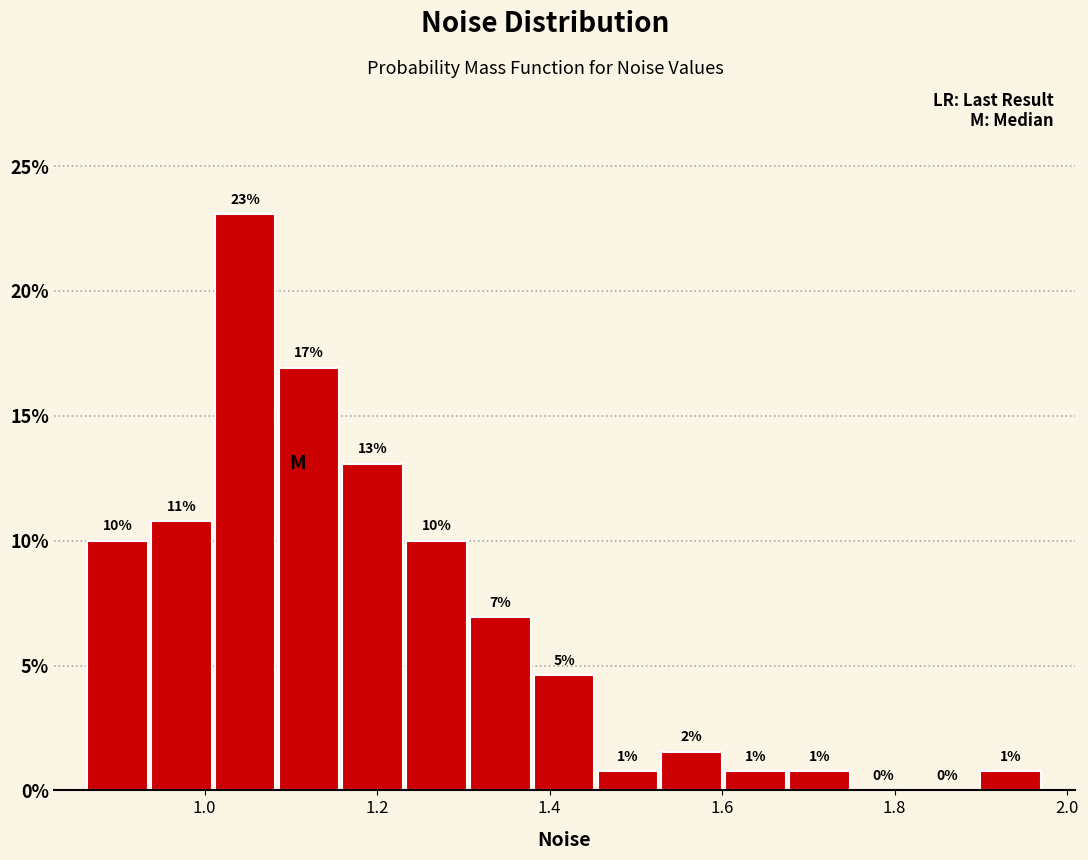

Read against the x-axis, roughly where is the centre of the tallest bar?

1.04